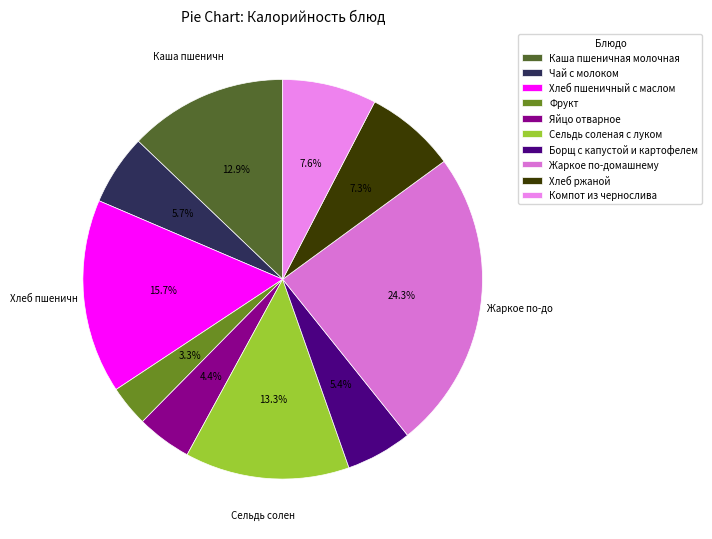

Rank the categories by value from lowest to highest.

Фрукт, Яйцо отварное, Борщ с капустой и картофелем, Чай с молоком, Хлеб ржаной, Компот из чернослива, Каша пшеничная молочная, Сельдь соленая с луком, Хлеб пшеничный с маслом, Жаркое по-домашнему